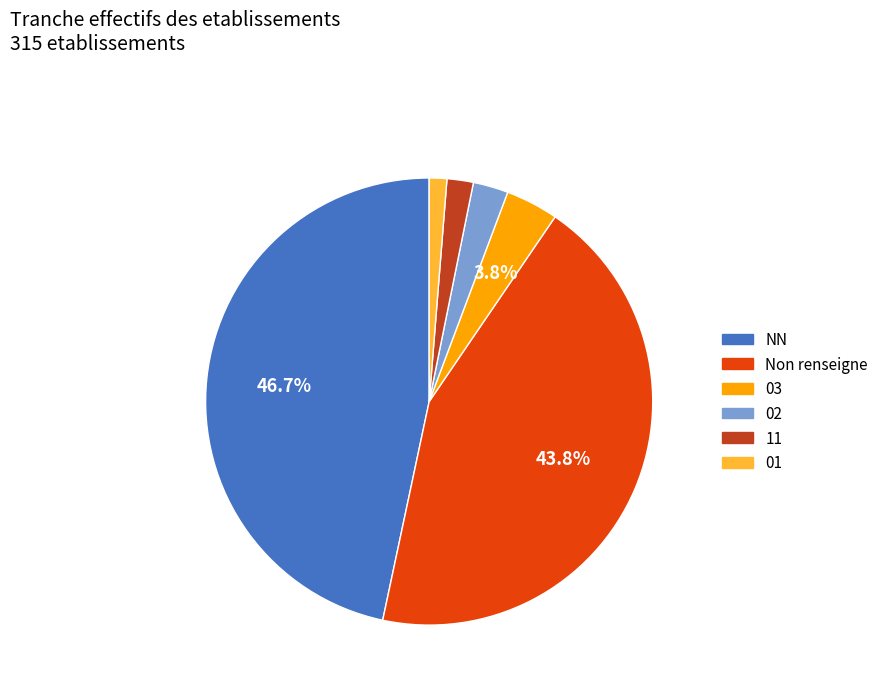

To the nearest percent, what is the average slice percentage?

17%